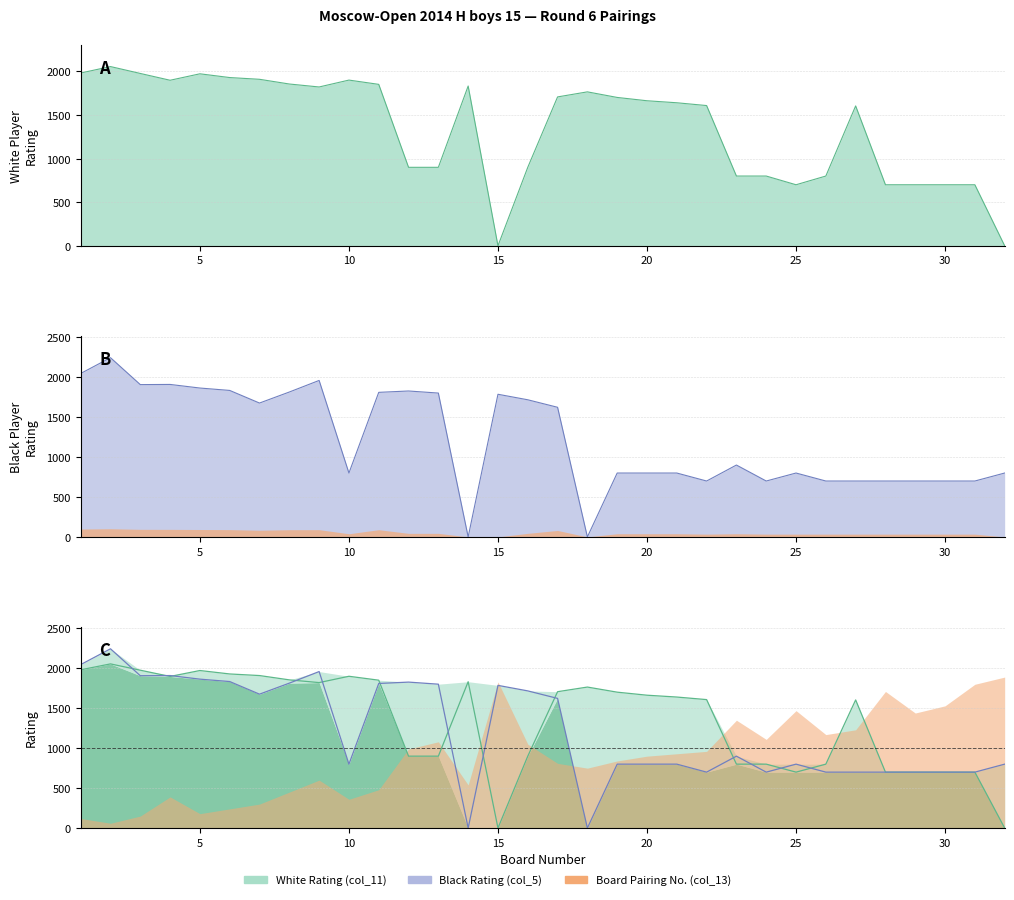

Between which two adjacent categories do Black Rating (col_5) and White Rating (col_11) first intersect?

2 and 3